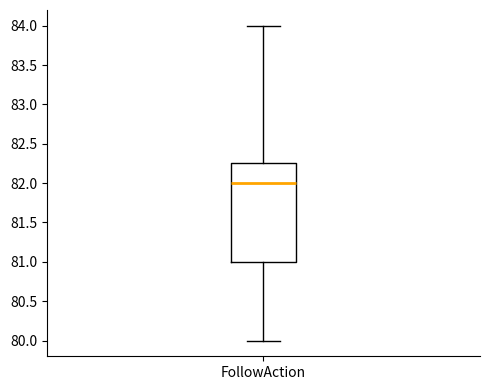

Transcribe this box plot: give where the median line is, the range the box spans, and where the two whiskers end, as read against the y-axis. The values are not printed on the chart, so give them approximately, as read against the axis.

median 82.00, box 81.00 to 82.25, whiskers 80.00 to 84.00